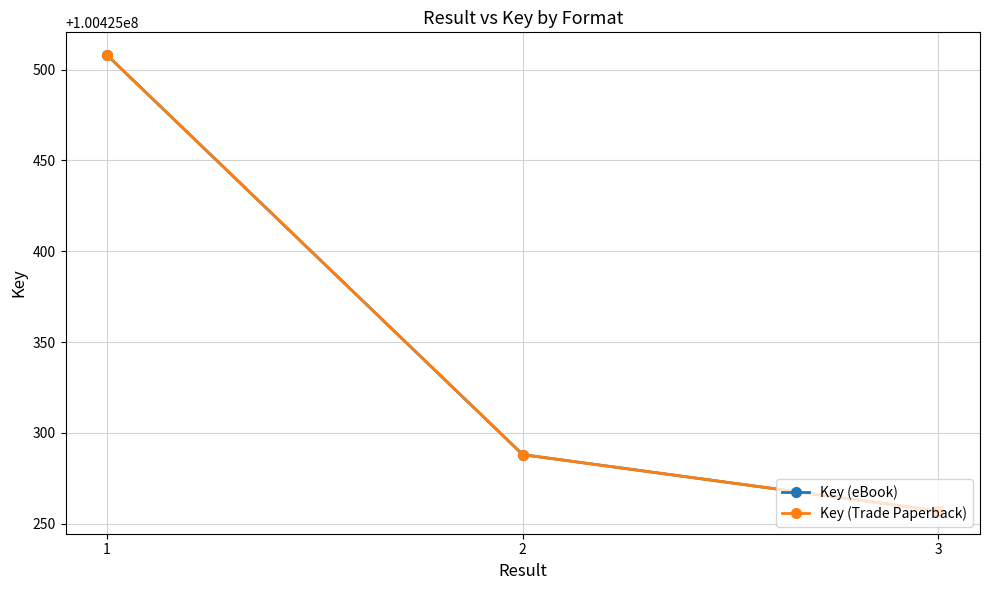

Rank the series at 1 from lowest to highest value.

Key (eBook), Key (Trade Paperback)